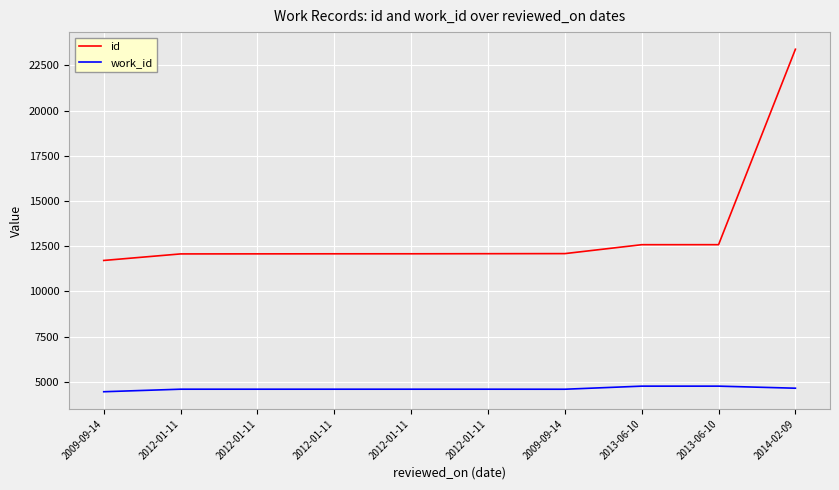

List the series in order of their peak value, lowest first.

work_id, id